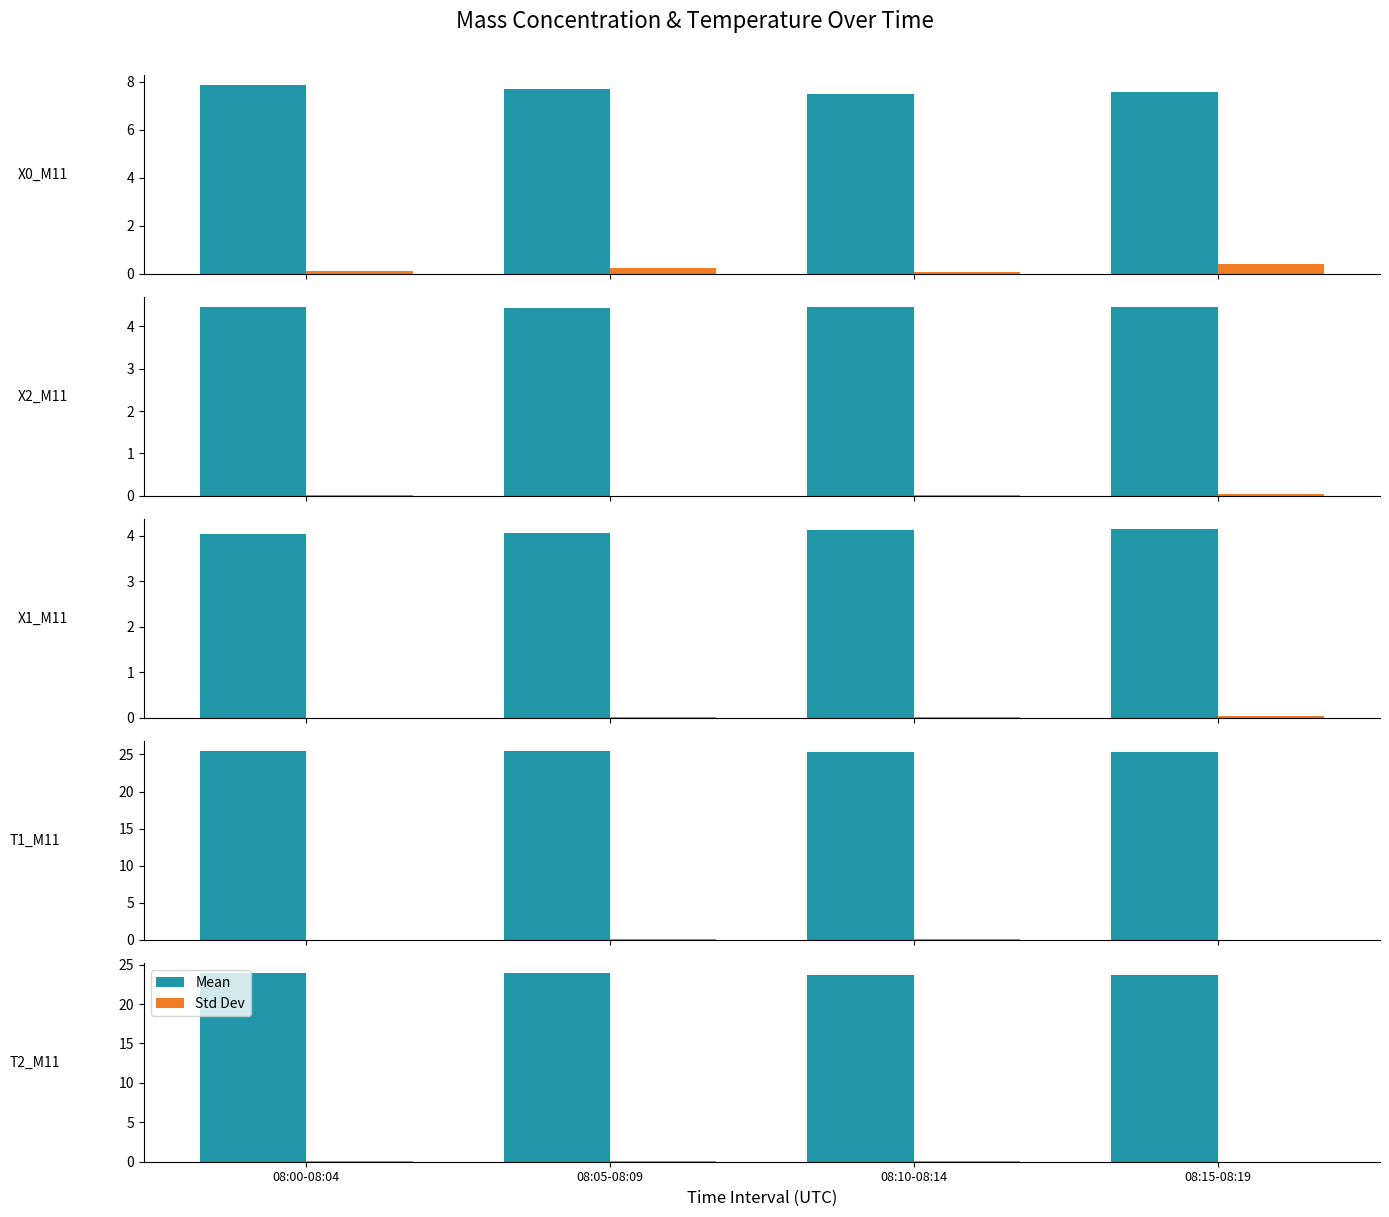

What is the label of the 3rd bar from the left?

08:10-08:14